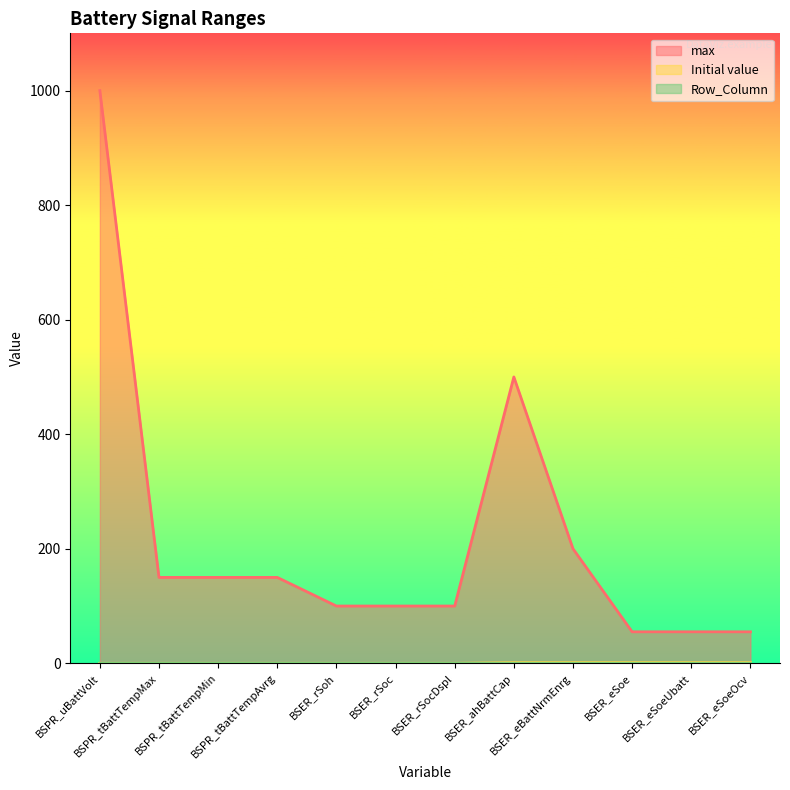

Does the chart have visible grid lines?

No